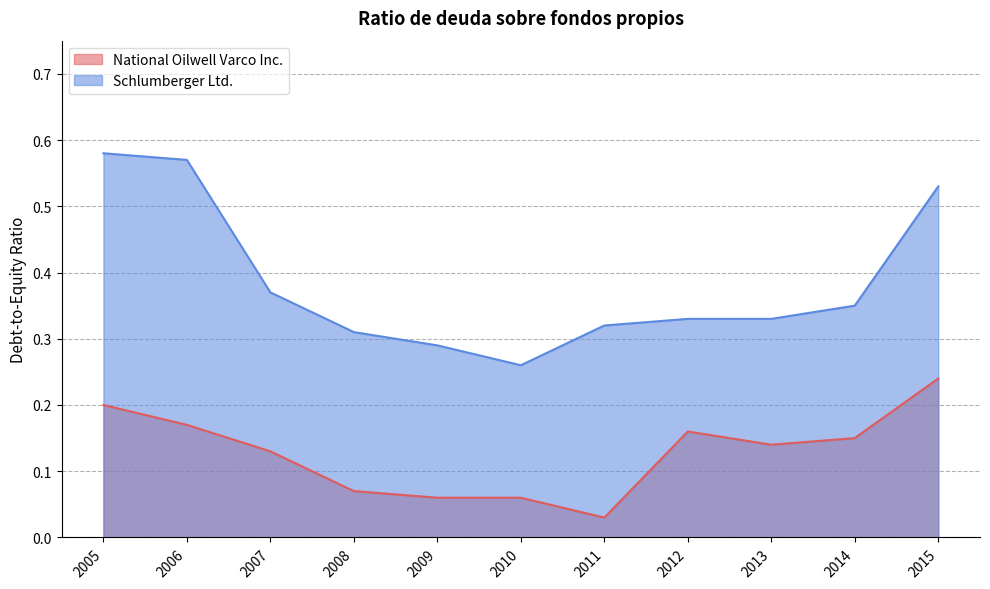

What is the difference between the maximum and minimum values in the National Oilwell Varco Inc. series?

0.2